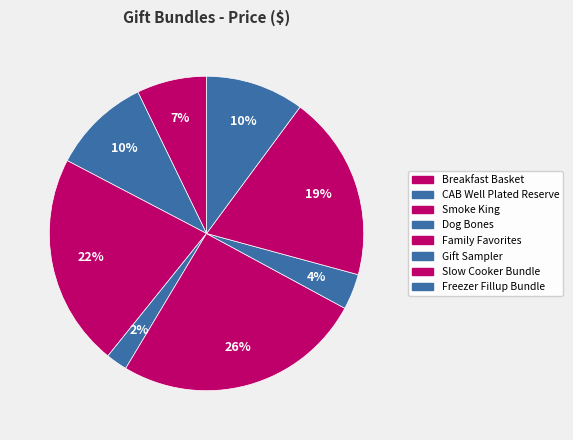

Count the number of slices in the pie.

8